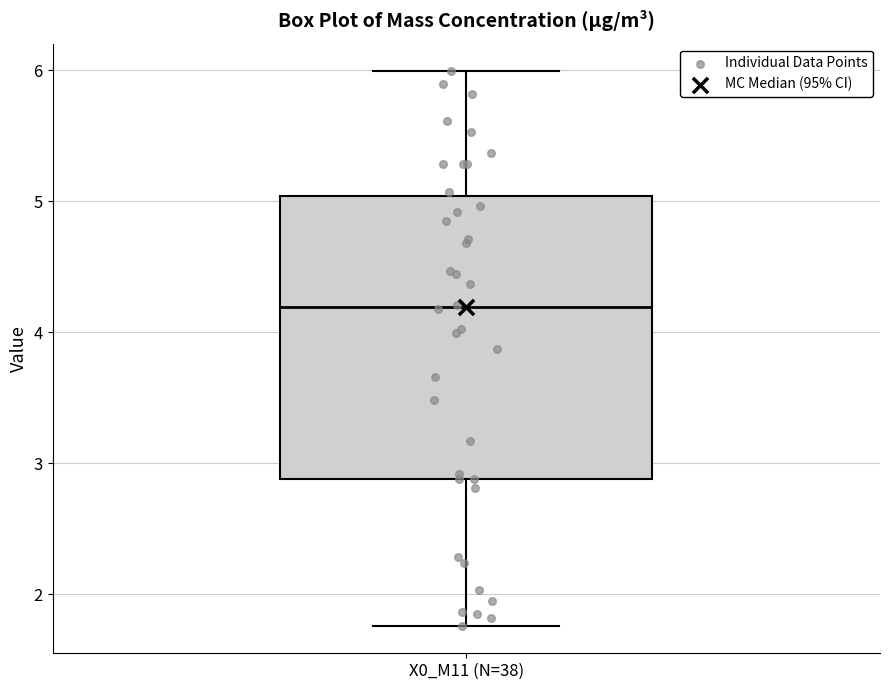

Transcribe this box plot: give where the median line is, the range the box spans, and where the two whiskers end, as read against the y-axis. The values are not printed on the chart, so give them approximately, as read against the axis.

median 4.2, box 2.9 to 5.0, whiskers 1.8 to 6.0